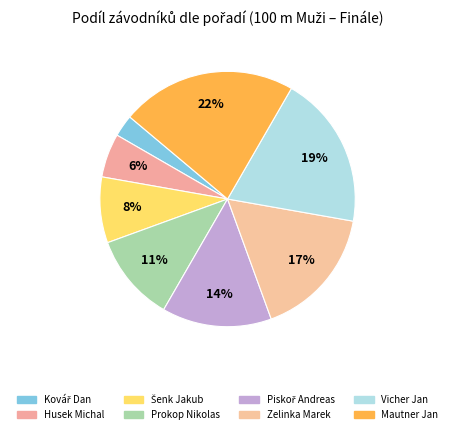

How many segments does this pie chart have?

8